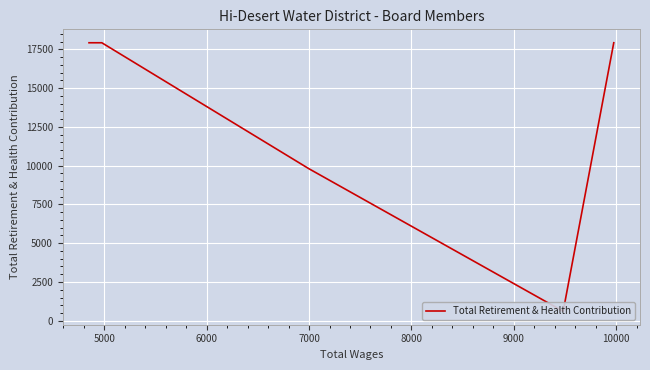

How many lines are shown in the chart?

1